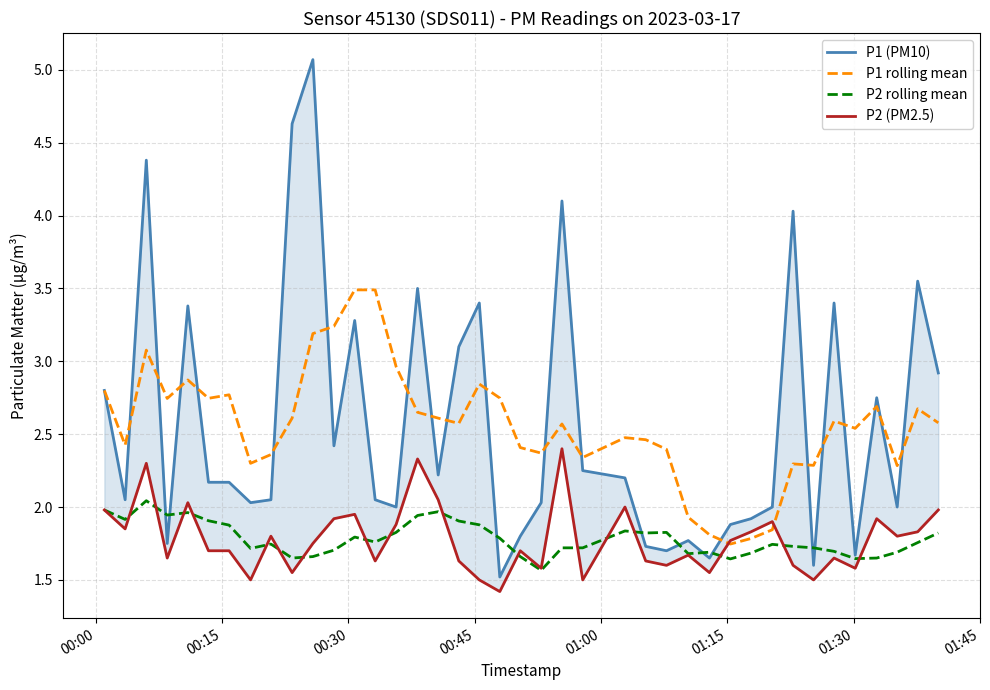

After their last crossing, which series has the higher values: P2 rolling mean or P2 (PM2.5)?

P2 (PM2.5)